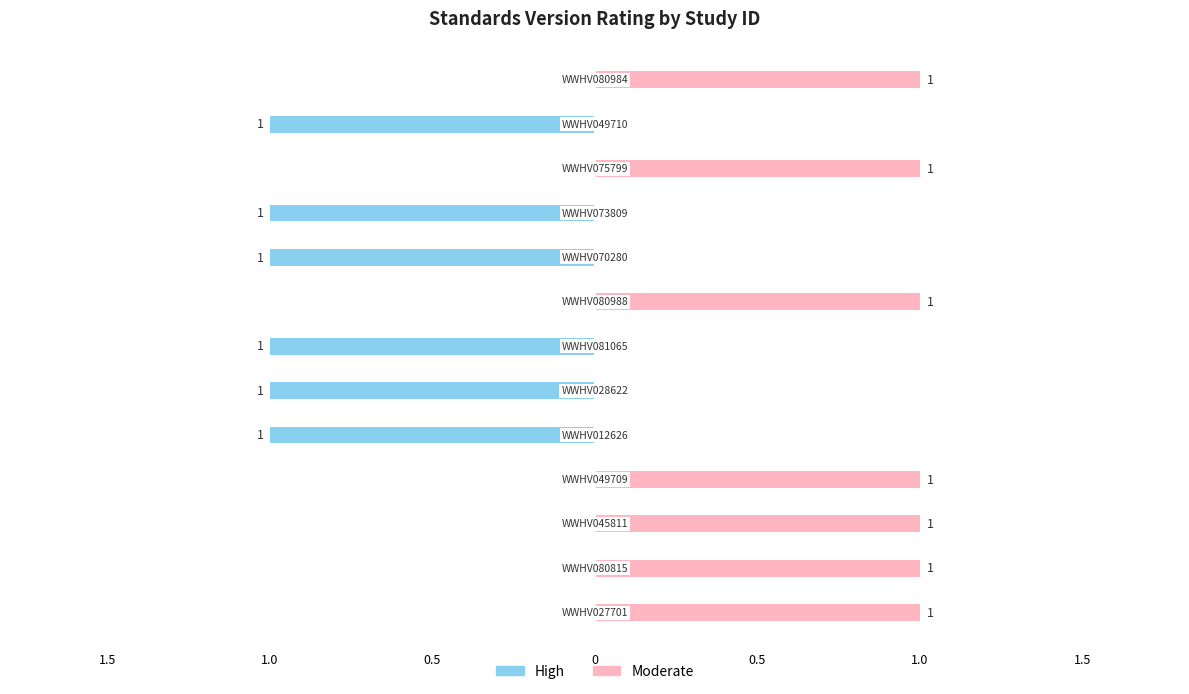

Which series changed the most between 1.5 and 1.0?

High